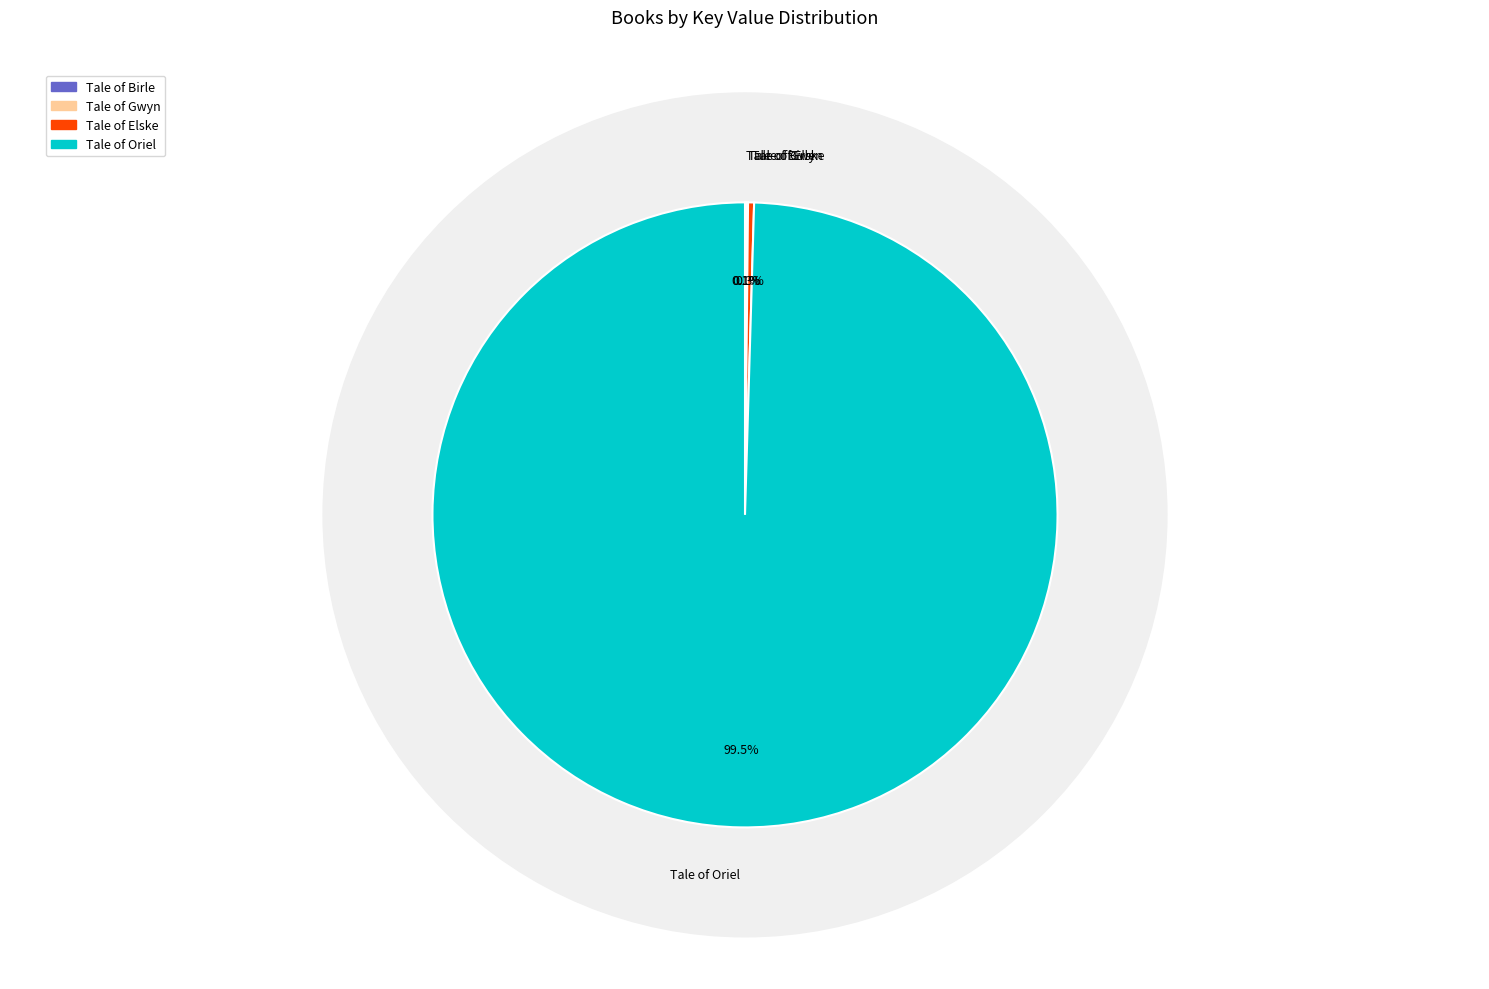

To the nearest percent, what is the average slice percentage?

25%